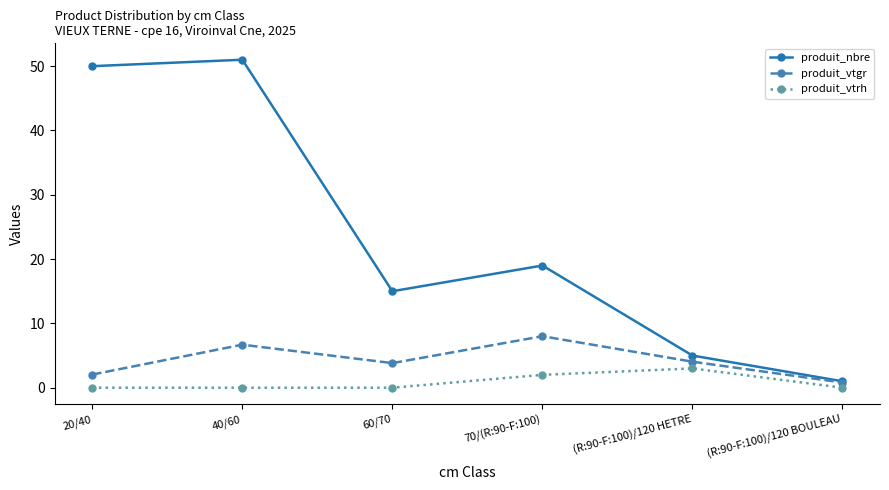

Which category has the highest value in the produit_vtgr series?

70/(R:90-F:100)